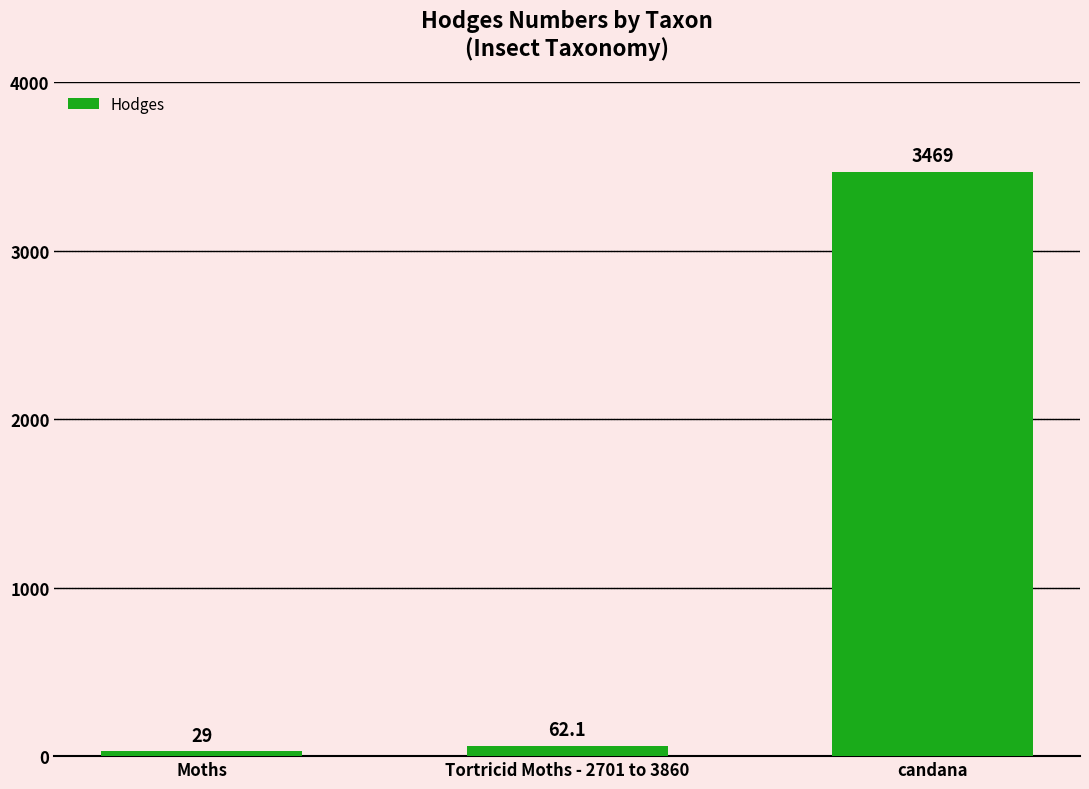

List the labels in order of value, smallest first.

Moths, Tortricid Moths - 2701 to 3860, candana